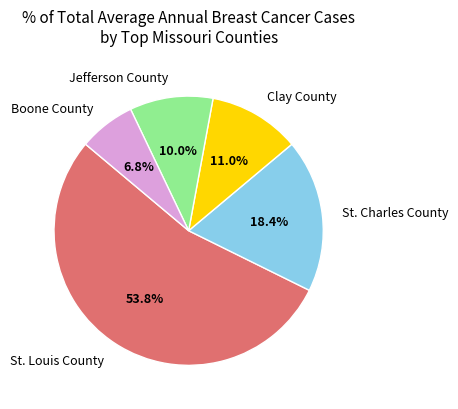

What percentage is the Clay County slice, to the nearest percent?

11%